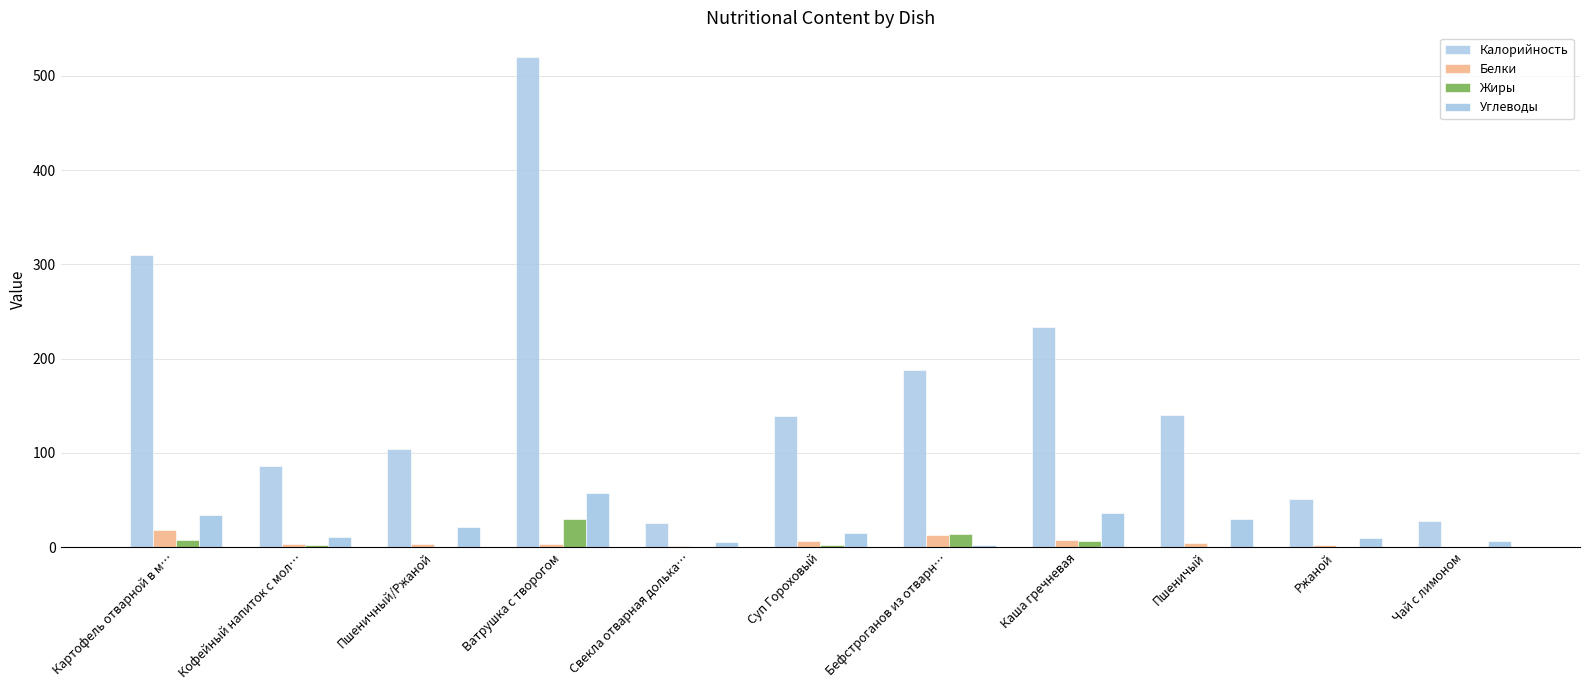

Rank the series at Ржаной from lowest to highest value.

Жиры, Белки, Углеводы, Калорийность